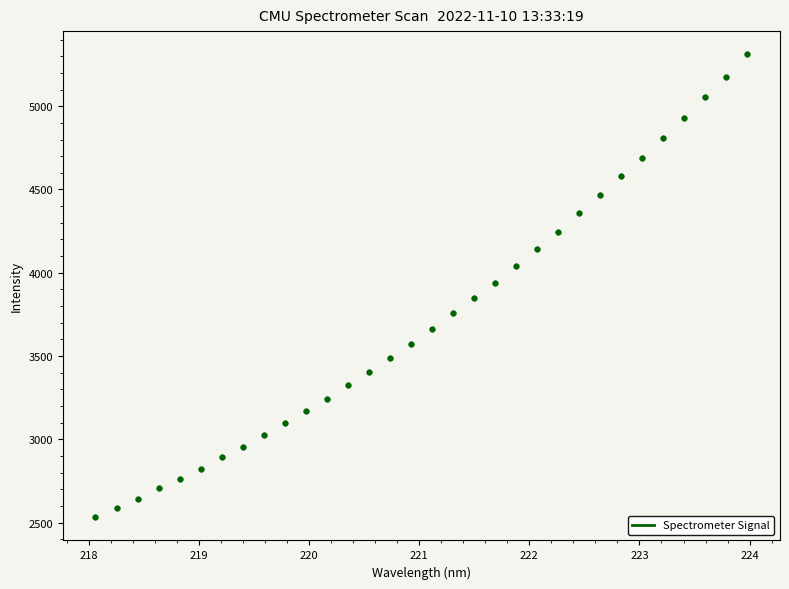

What is the range of X values (max minus min)?

5.9